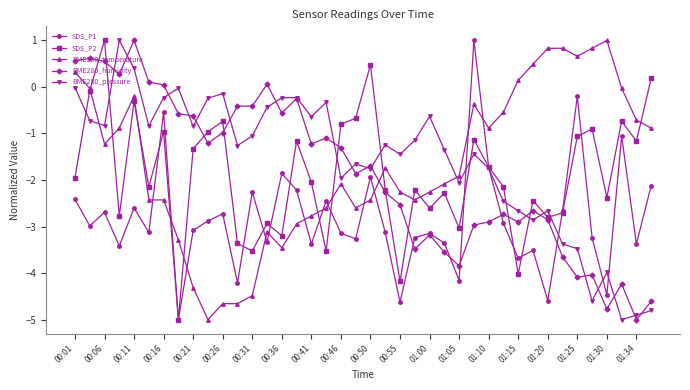

What is the value of the BME280_humidity point at the 8th from the left?

-0.6